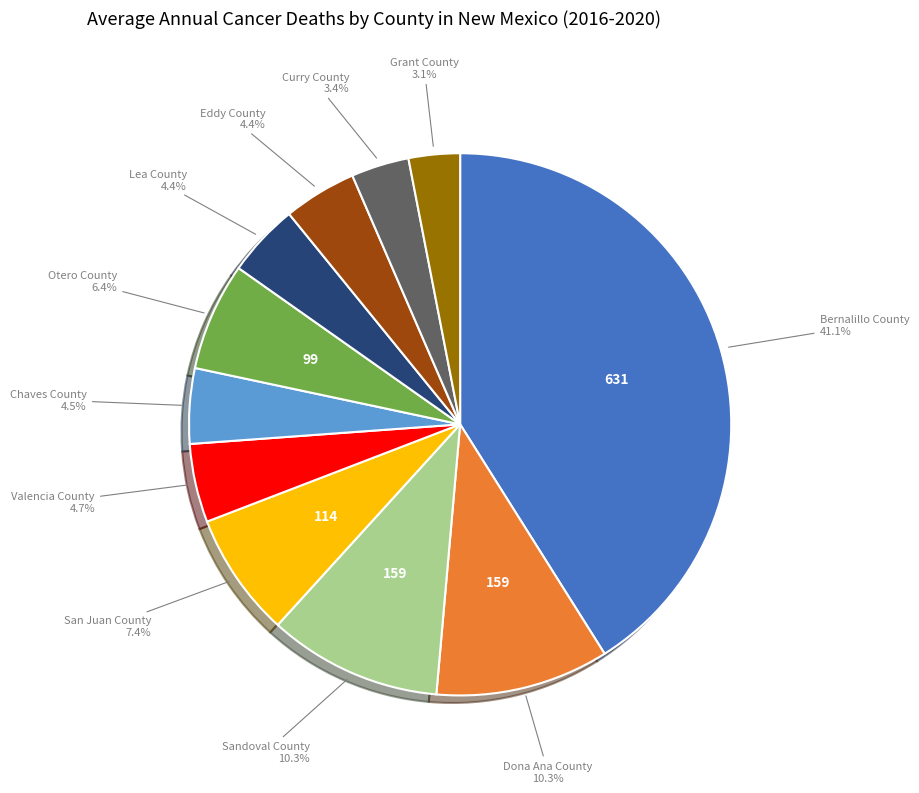

Is there a majority slice in this chart?

No